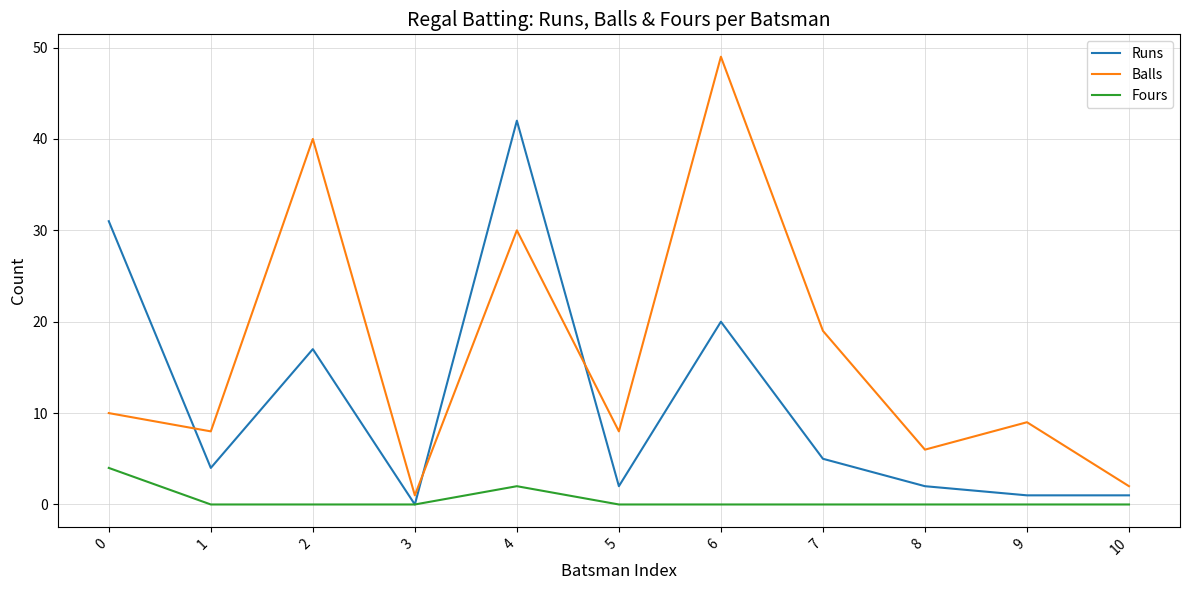

How many lines are shown in the chart?

3